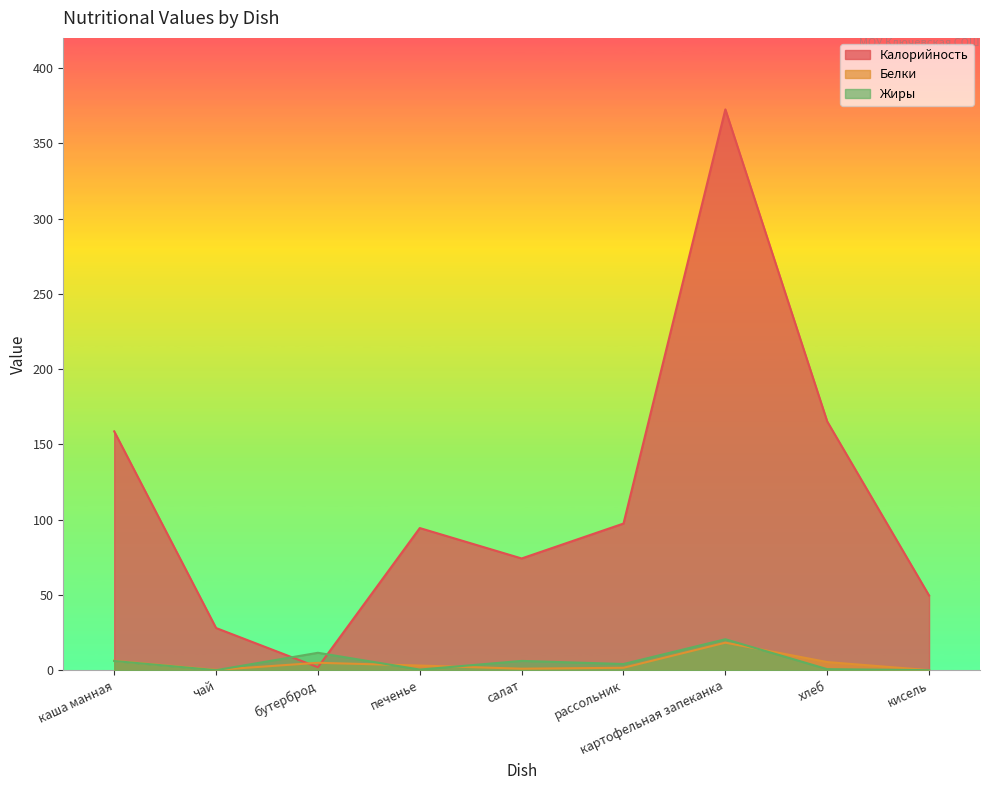

The Жиры series shows 0.0 at чай. True or false?

True